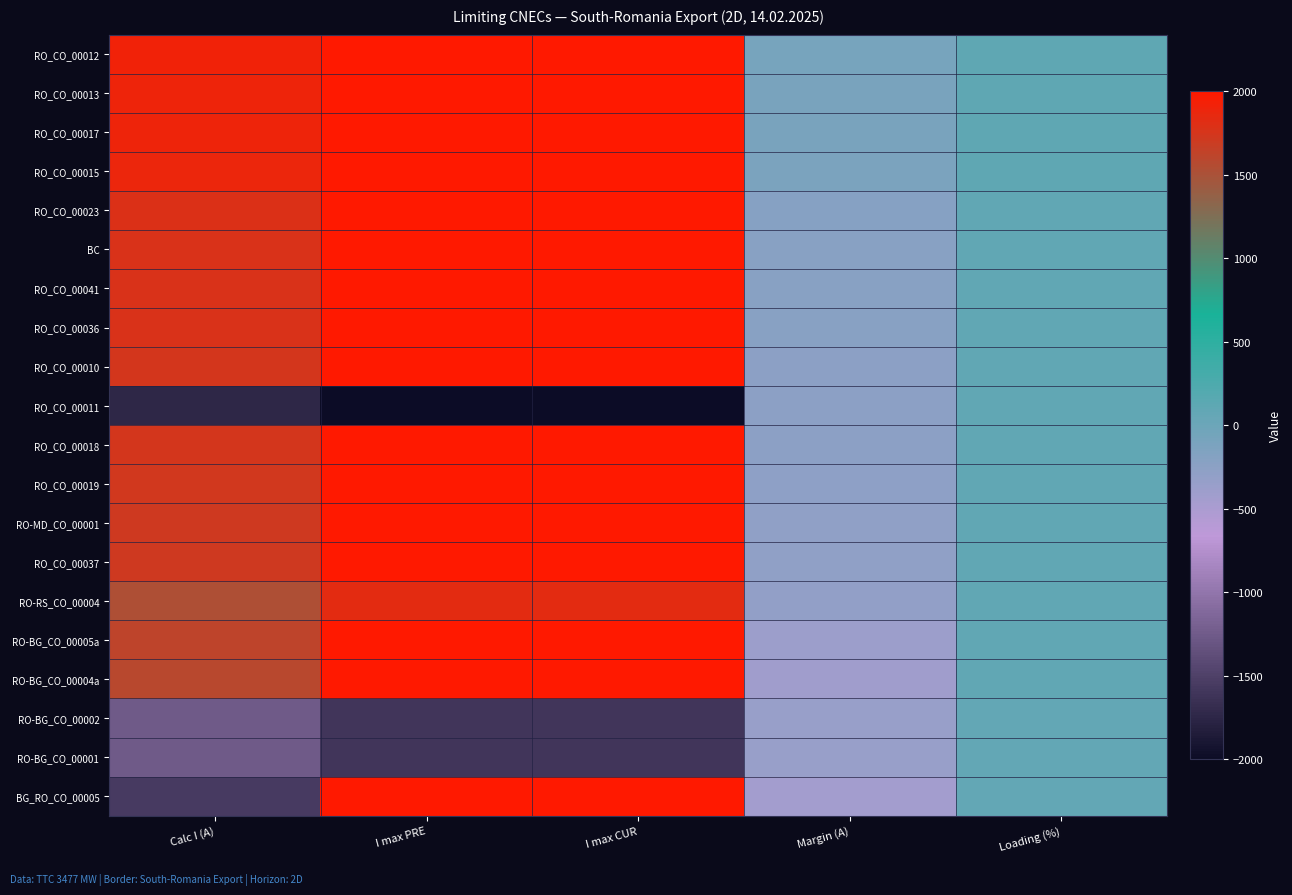

At which category is the sum across all series the highest?

I max PRE